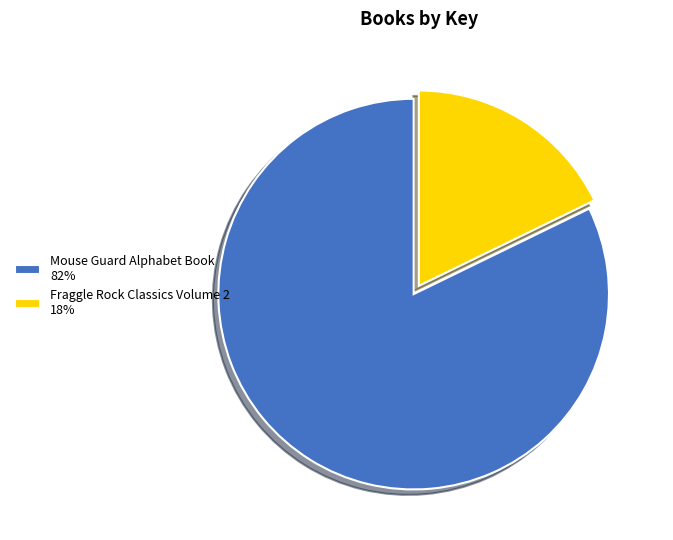

Count the number of slices in the pie.

2